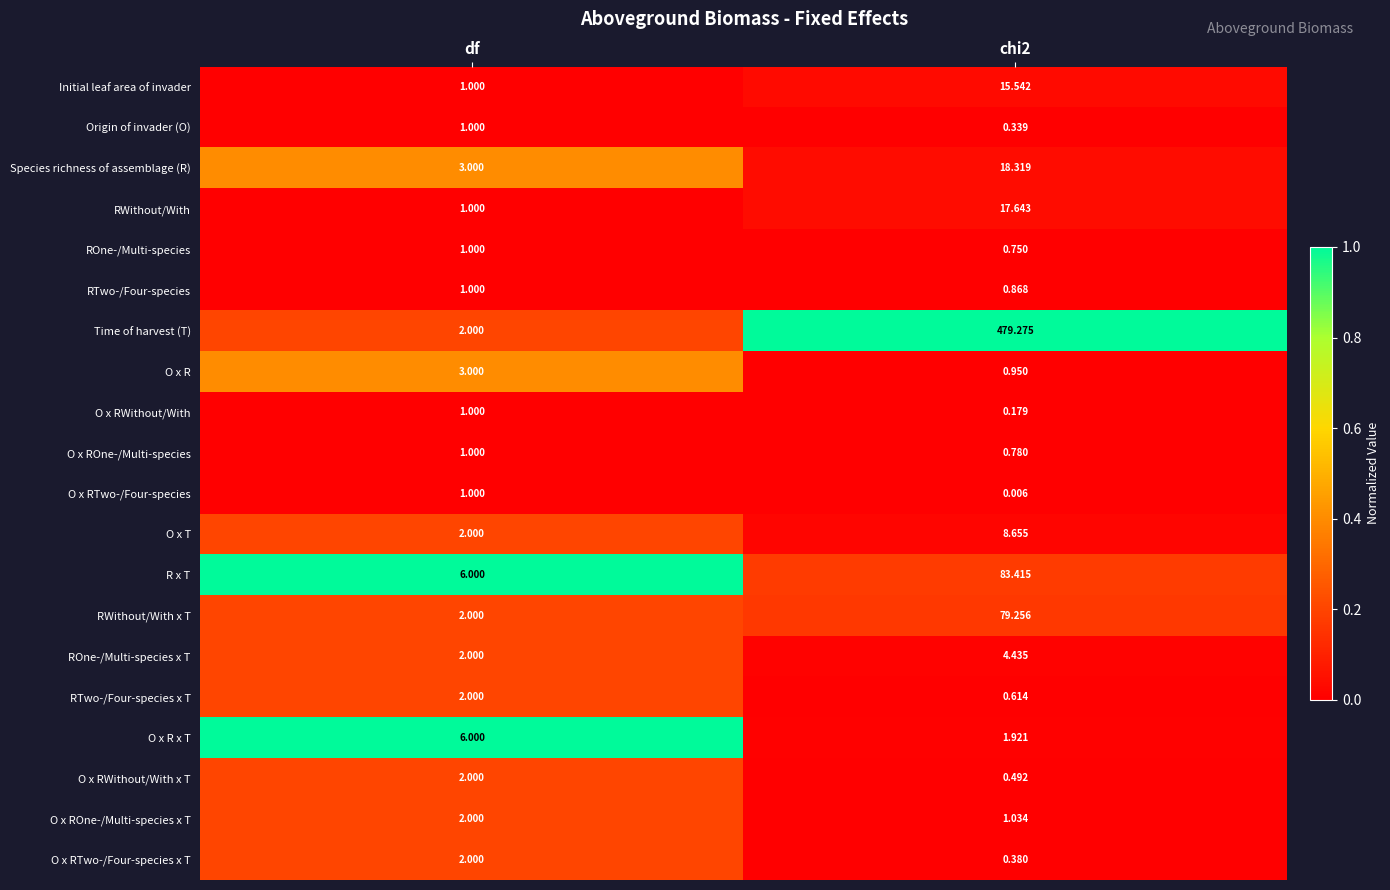

At chi2, list the series in order from smallest to largest.

O x RTwo-/Four-species, O x RWithout/With, Origin of invader (O), O x RTwo-/Four-species x T, O x RWithout/With x T, RTwo-/Four-species x T, ROne-/Multi-species, O x ROne-/Multi-species, RTwo-/Four-species, O x R, O x ROne-/Multi-species x T, O x R x T, ROne-/Multi-species x T, O x T, Initial leaf area of invader, RWithout/With, Species richness of assemblage (R), RWithout/With x T, R x T, Time of harvest (T)